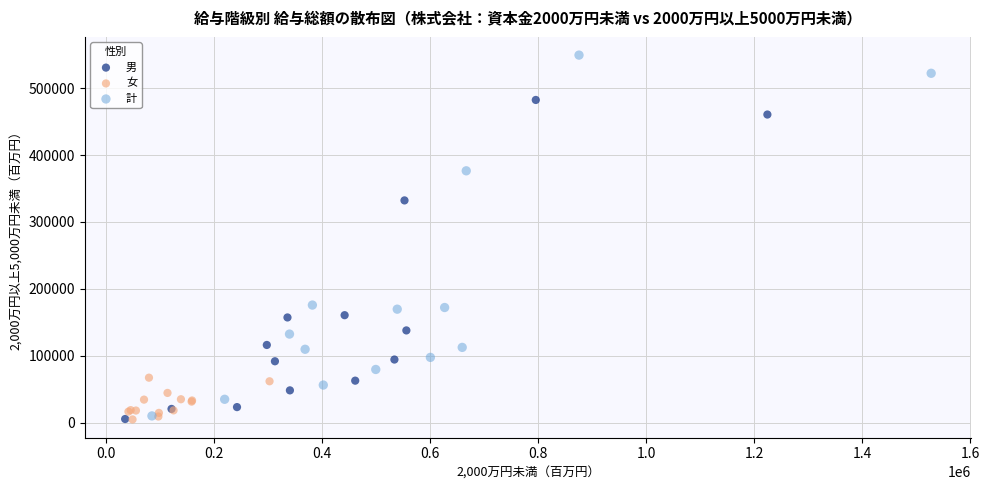

Which series contains the highest Y value?

計